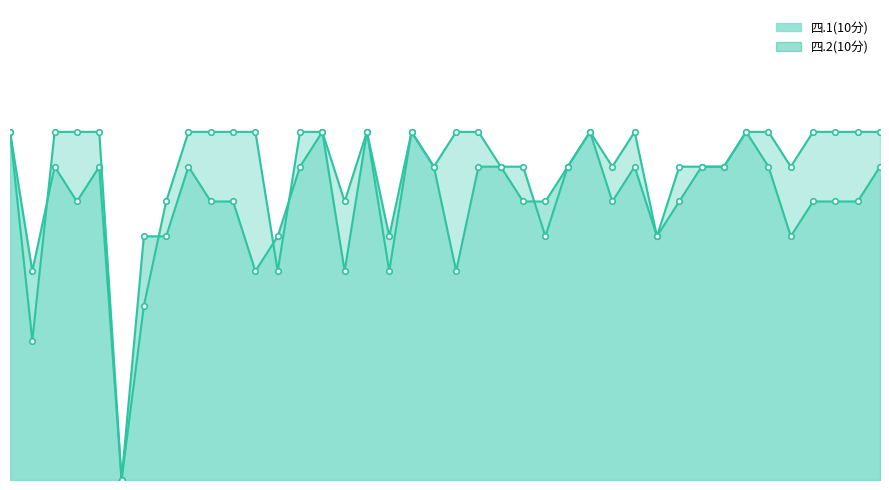

Is the value of 四.2(10分) at 7 greater than the value of 四.1(10分) at 5?

Yes